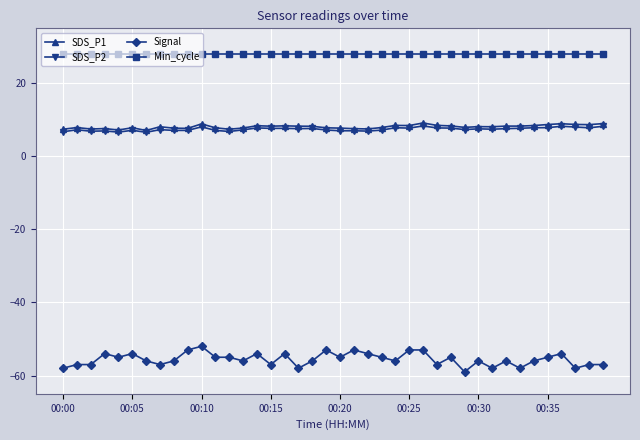

At how many categories does at least one series exceed 25?

40